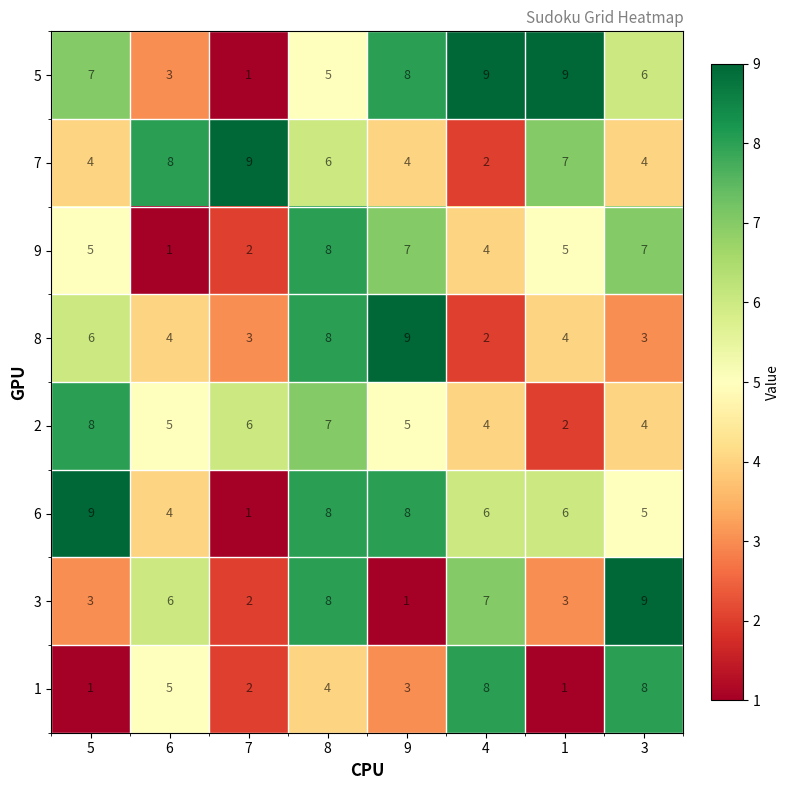

Count the number of data series in this chart.

8